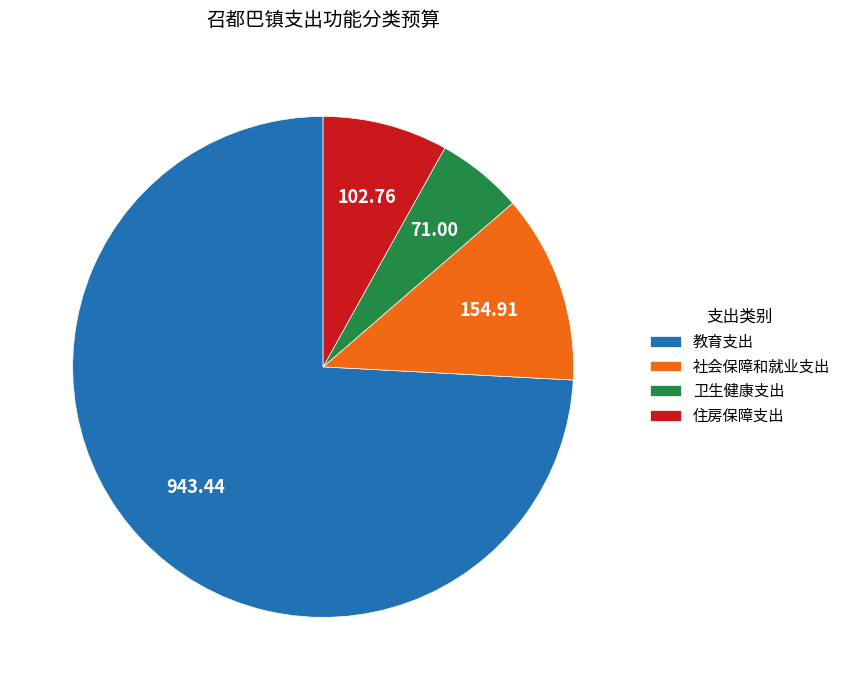

Count the number of slices in the pie.

4